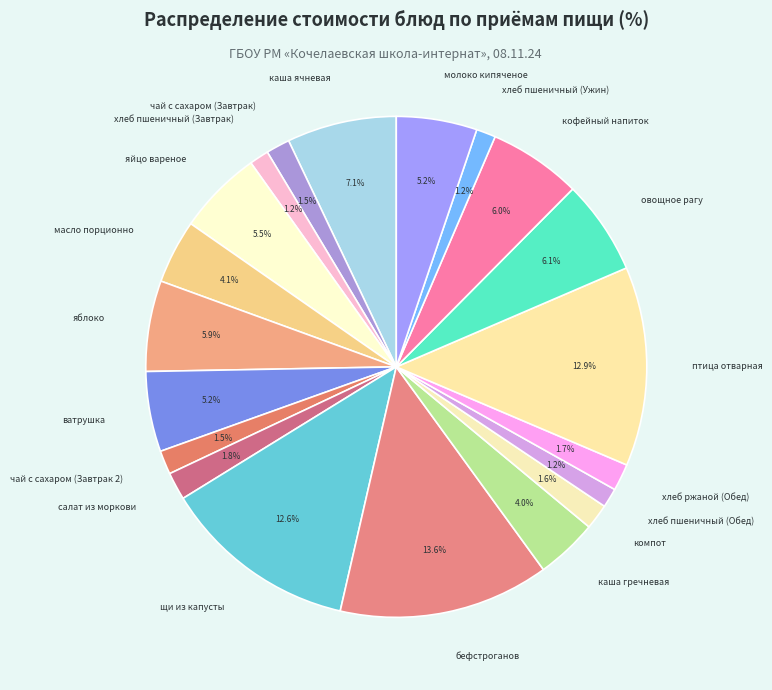

What percentage is the каша гречневая slice, to the nearest percent?

4%